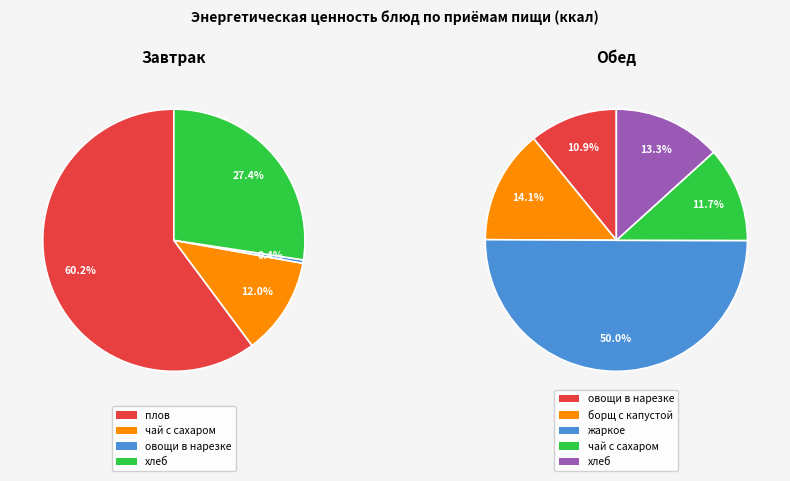

Which category has the smallest portion of the pie?

овощи в нарезке (завтрак)